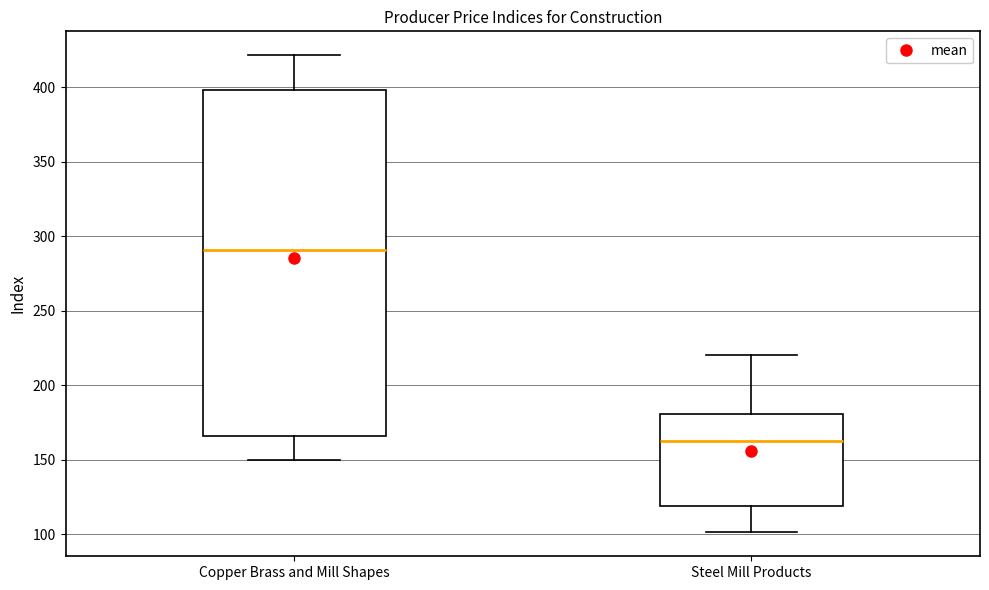

Reading left to right, read every box against the y-axis: the position of its median line, the range the box covers, and the ends of its whiskers. The values are not printed on the chart, so give them approximately, as read against the axis.

Copper Brass and Mill Shapes: median 290, box 165 to 400, whiskers 150 to 420
Steel Mill Products: median 160, box 120 to 180, whiskers 100 to 220